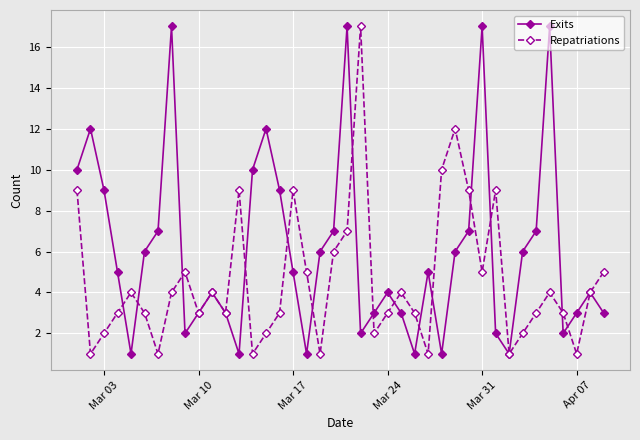

How many lines are shown in the chart?

2